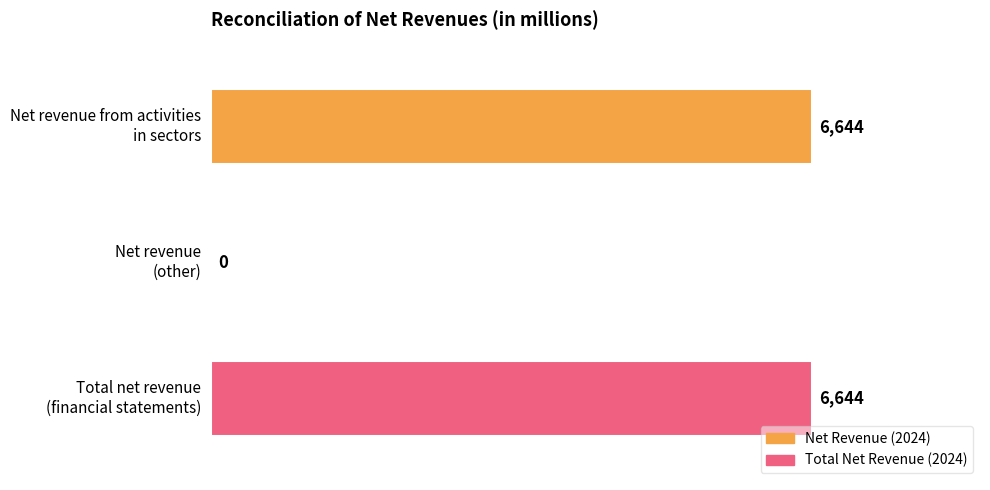

True or false: the data shows 0 at Net revenue
(other).

True